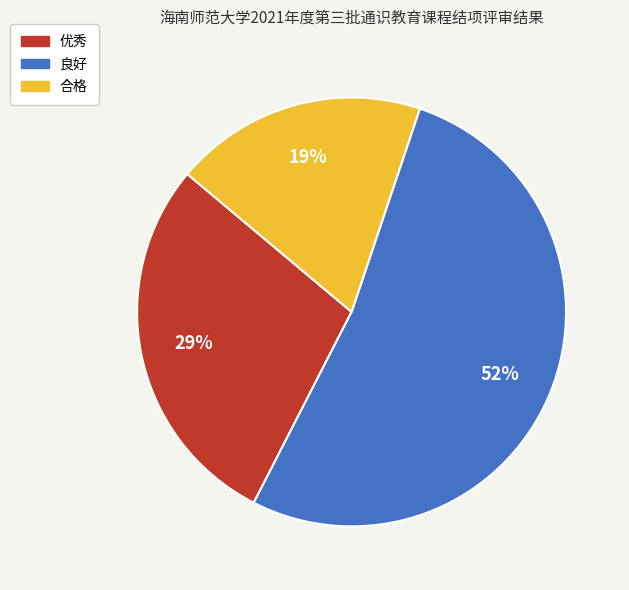

Rank the categories by value from lowest to highest.

合格, 优秀, 良好